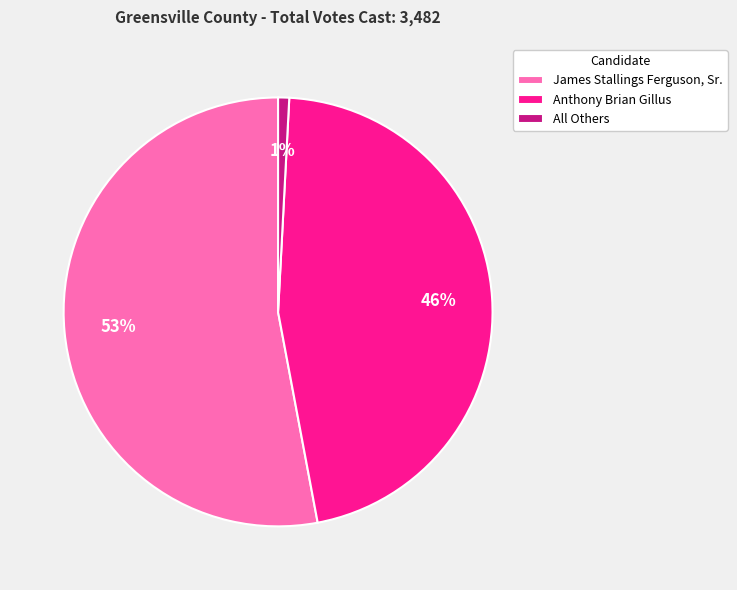

Which slice represents more than half of the pie?

James Stallings Ferguson, Sr.